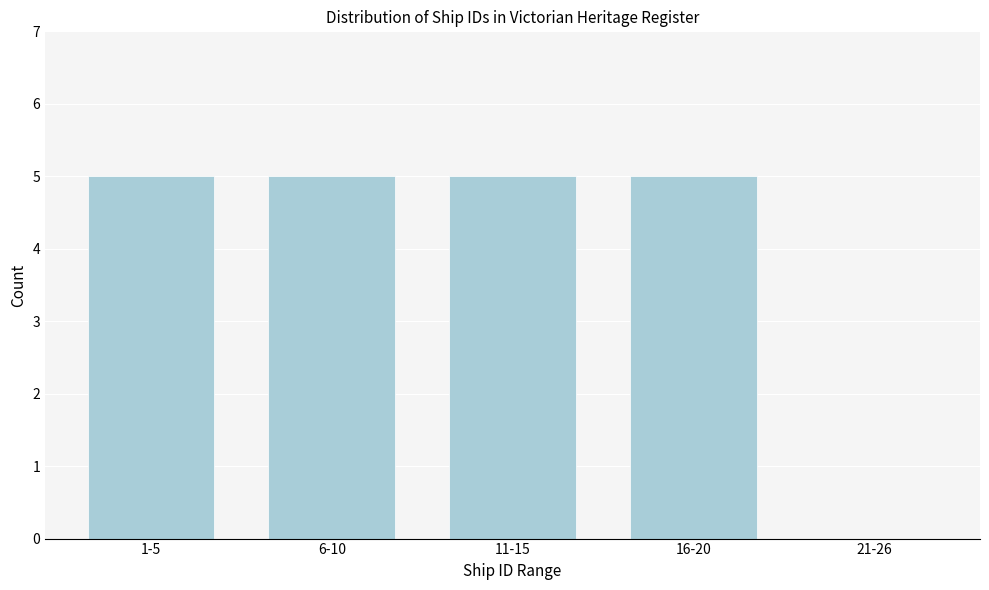

Reading left to right, transcribe all the data shown in this chart.

1-5=5	6-10=5	11-15=5	16-20=5	21-26=0